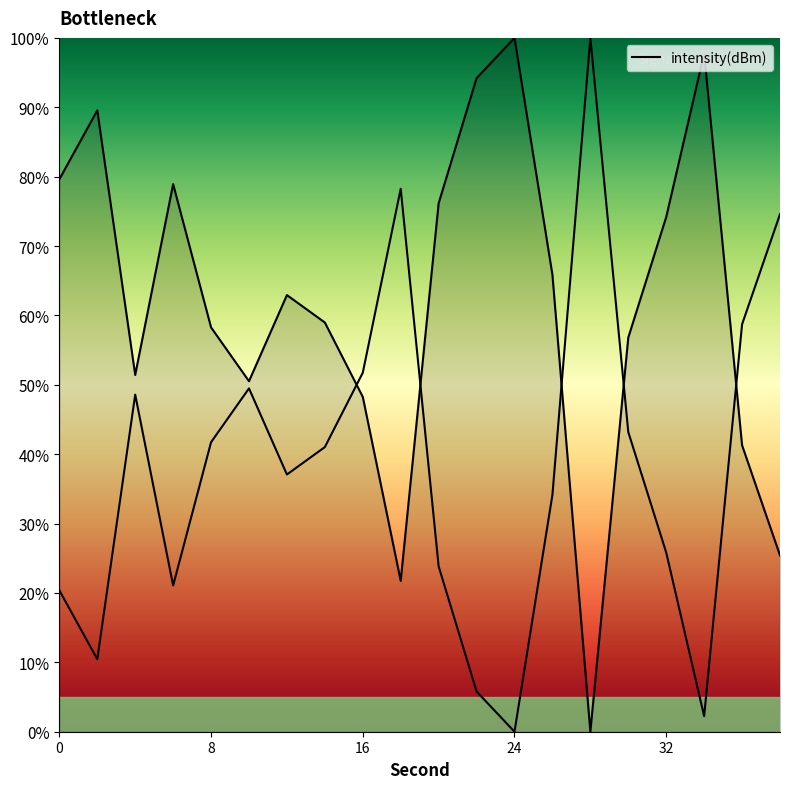

Where is the first local minimum?

4